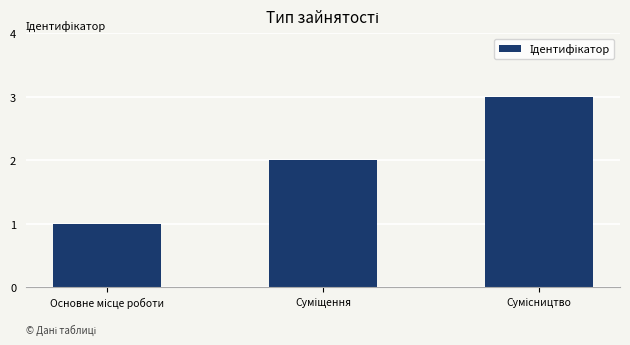

What is the difference between the second highest and minimum values?

1